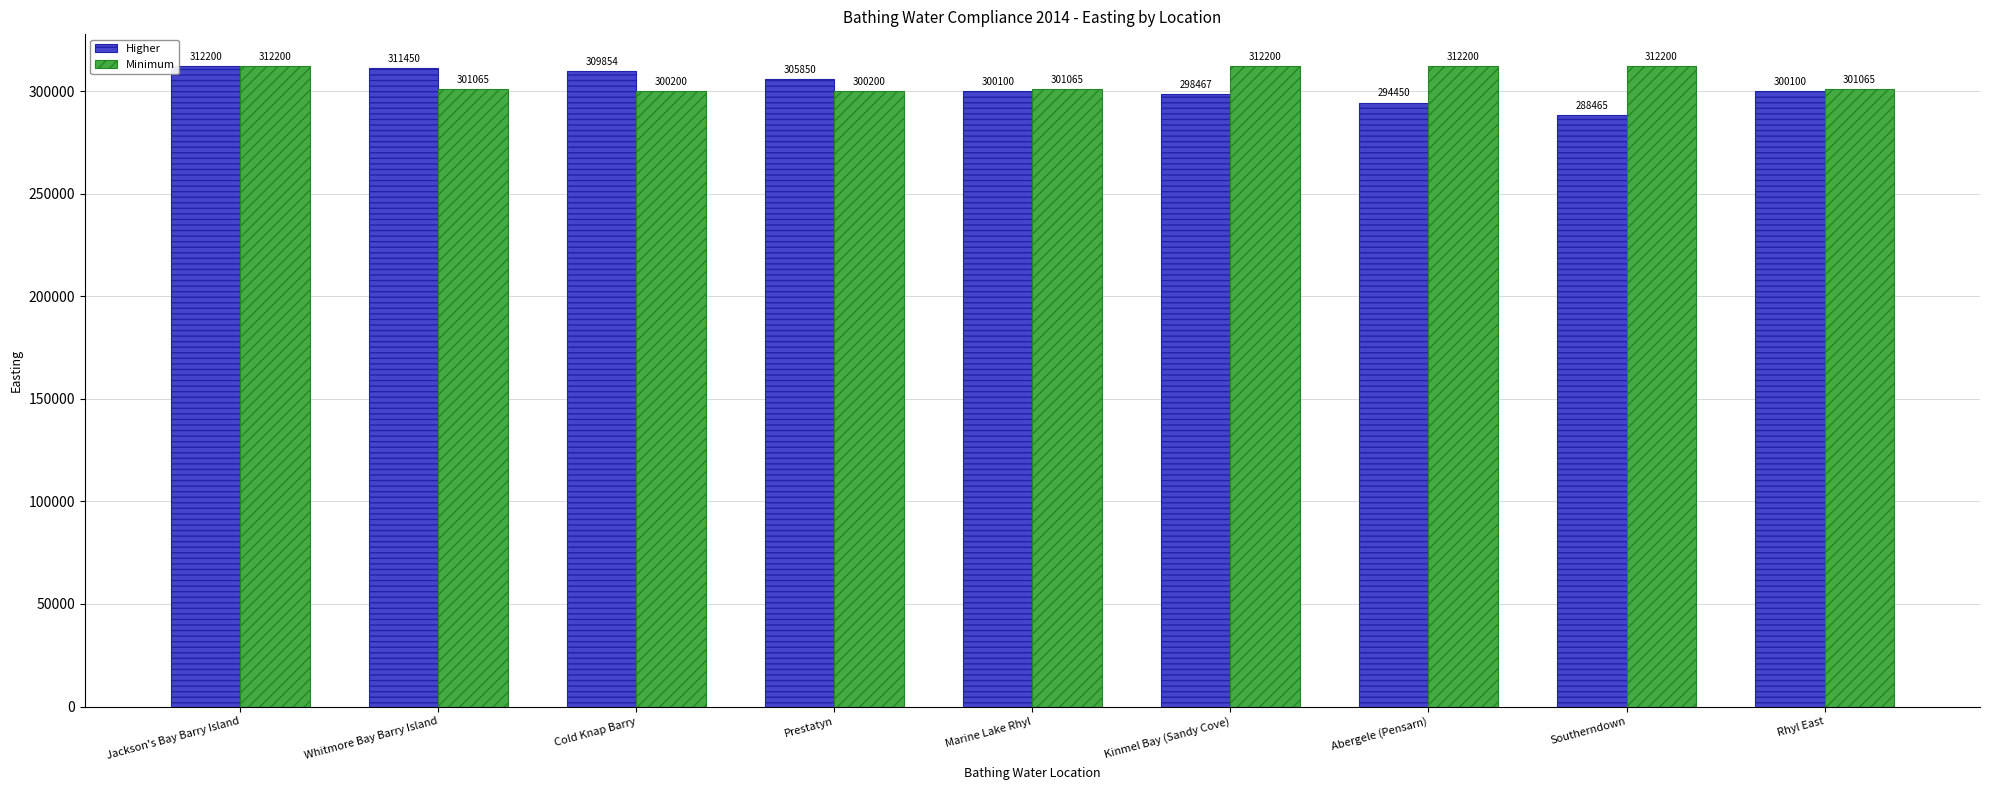

Which series has the largest range (max minus min)?

Higher